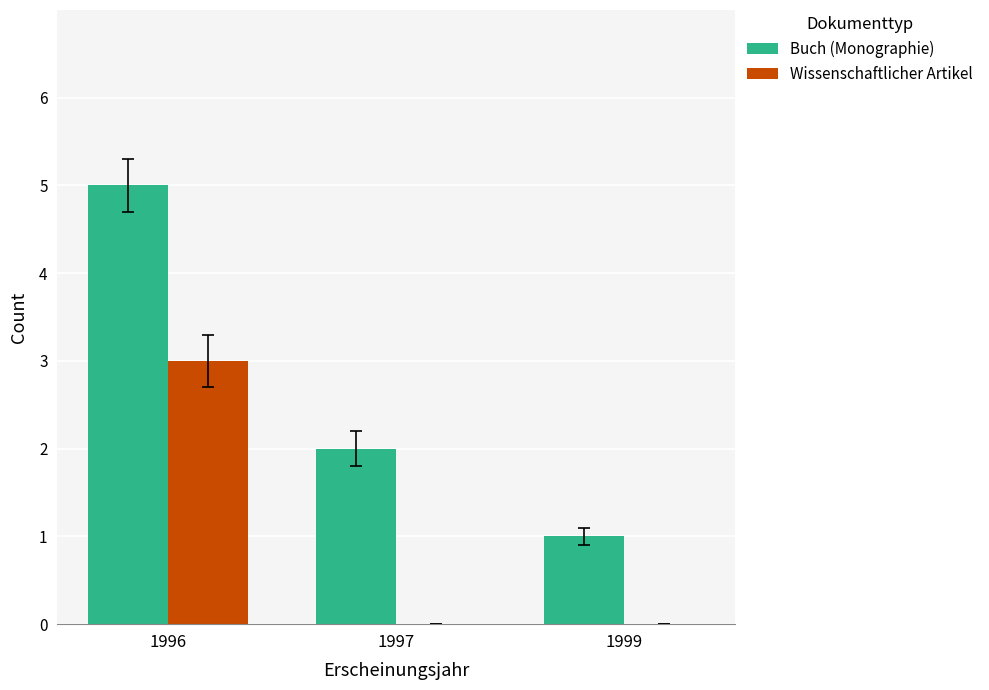

Where does the Buch (Monographie) series first go above 2?

1996